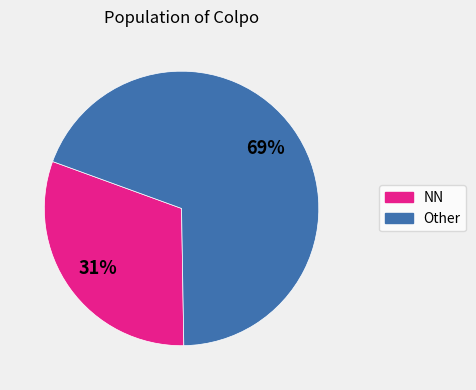

To the nearest percent, what is the average slice percentage?

50%